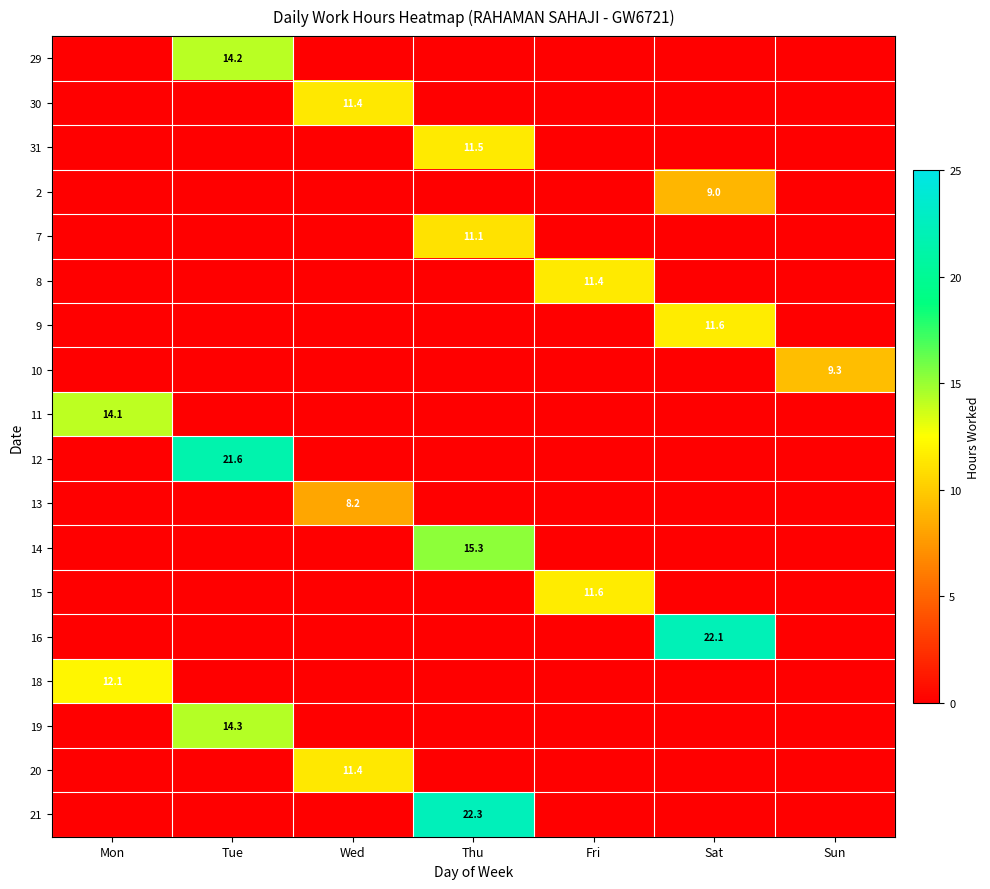

What is the difference between the 21 values at Sun and Thu?

22.3